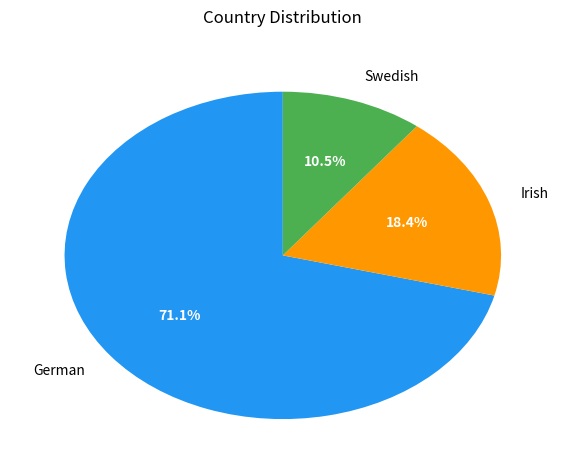

Count the number of slices in the pie.

3